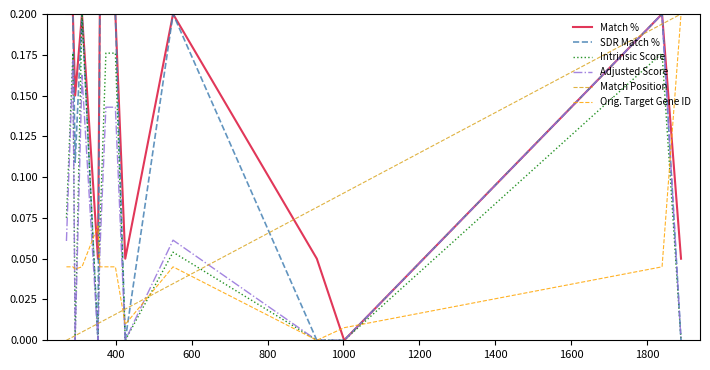

Which series has the largest total across all categories?

Match %